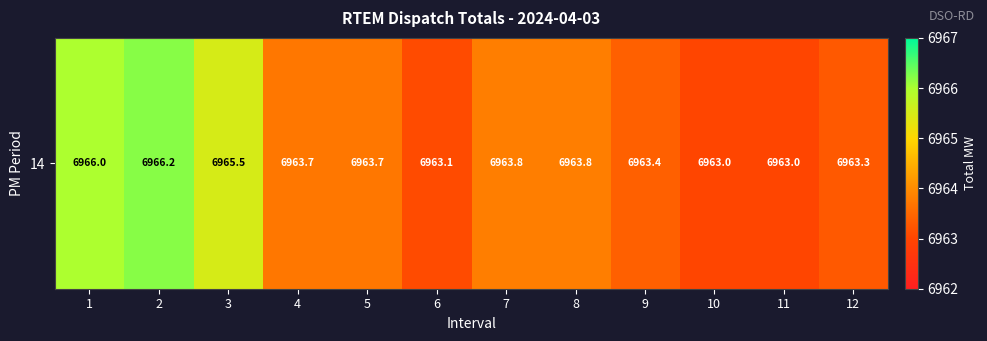

True or false: the data shows 10262.3 at 7.

False